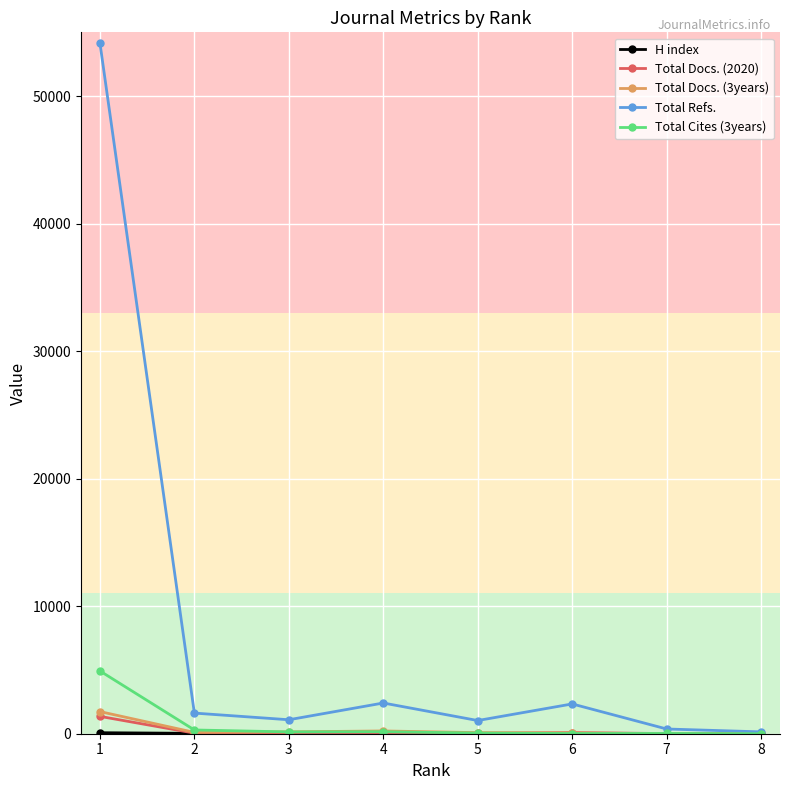

What is the maximum value shown in the chart?

54170